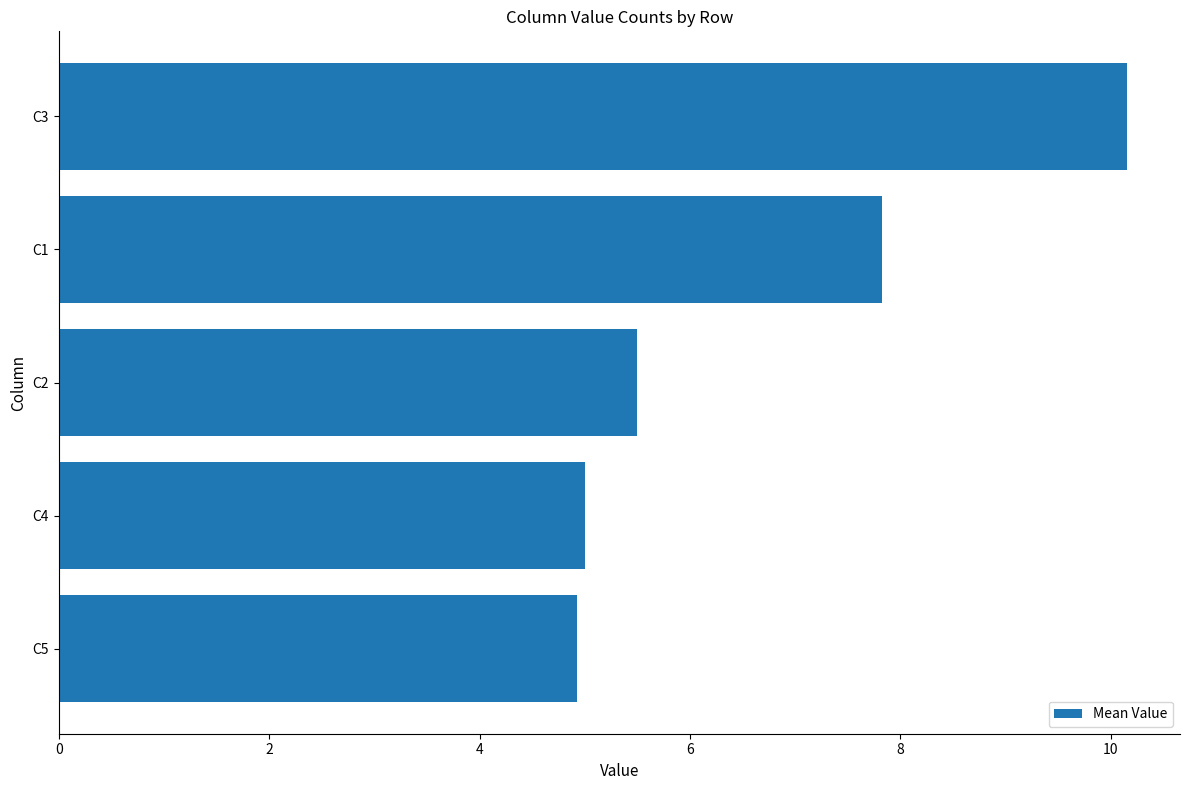

What is the smallest value displayed?

4.9